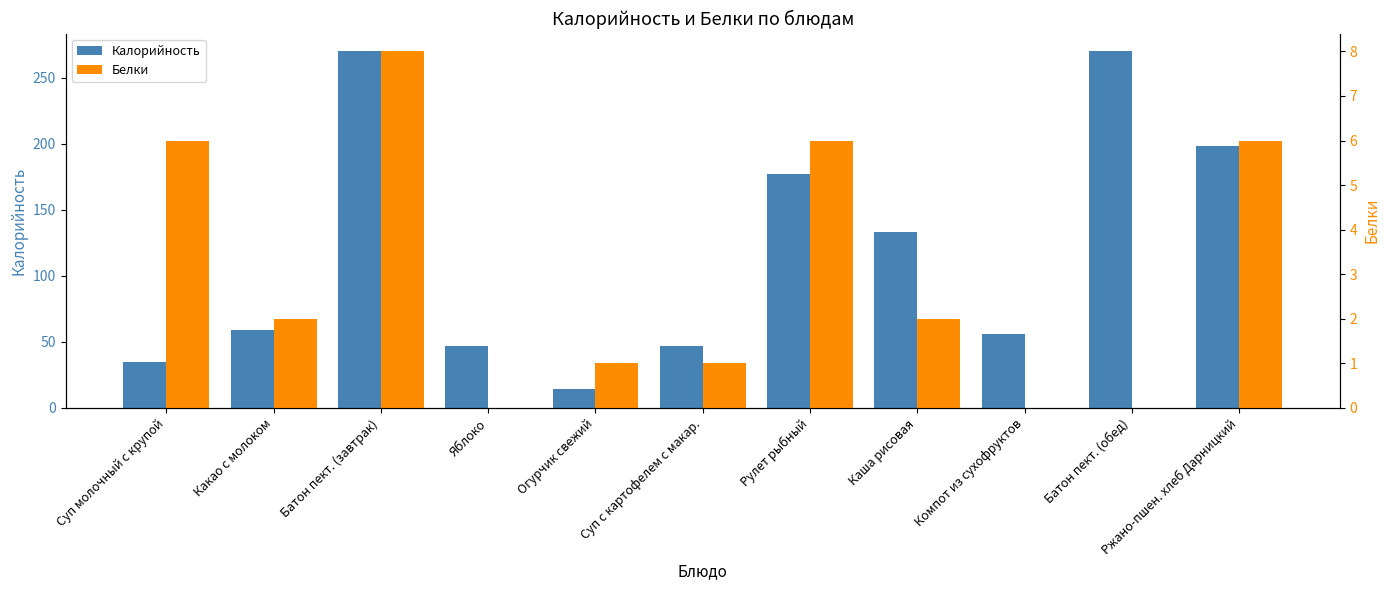

What is the sum of the Белки values at Рулет рыбный and Огурчик свежий?

7